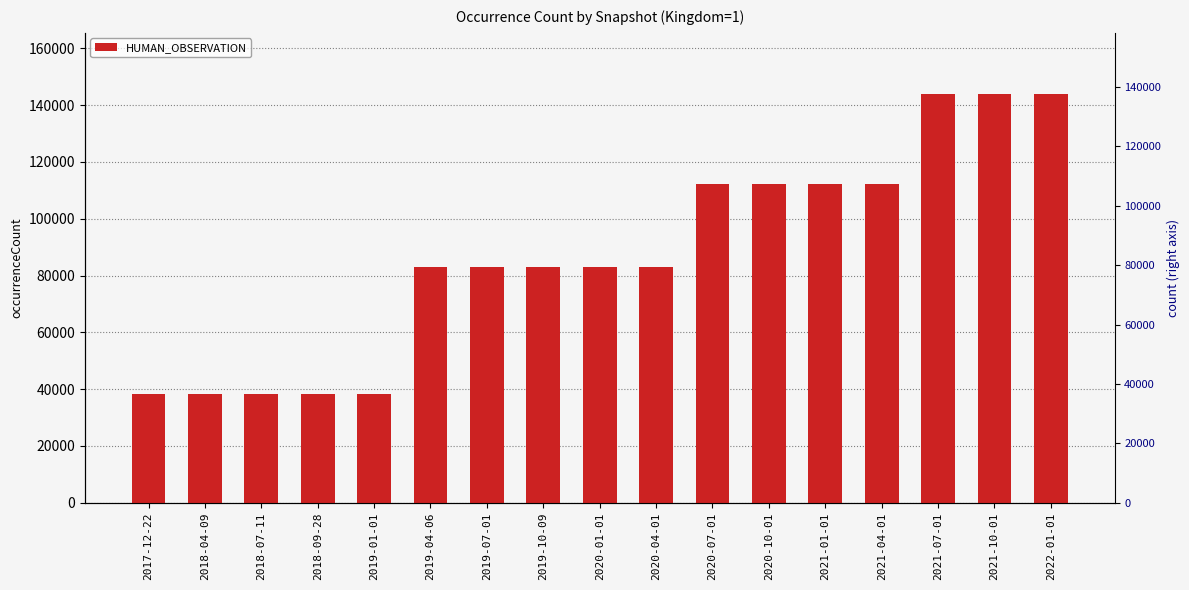

What is the ratio of the value at 2017-12-22 to the value at 2018-07-11?

1.0